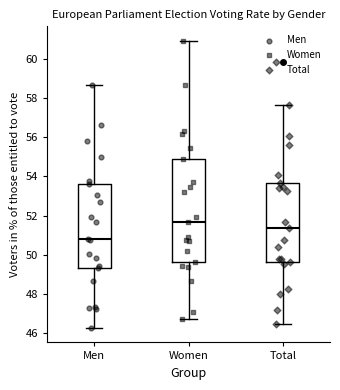

Which box has the lowest median line?

Men